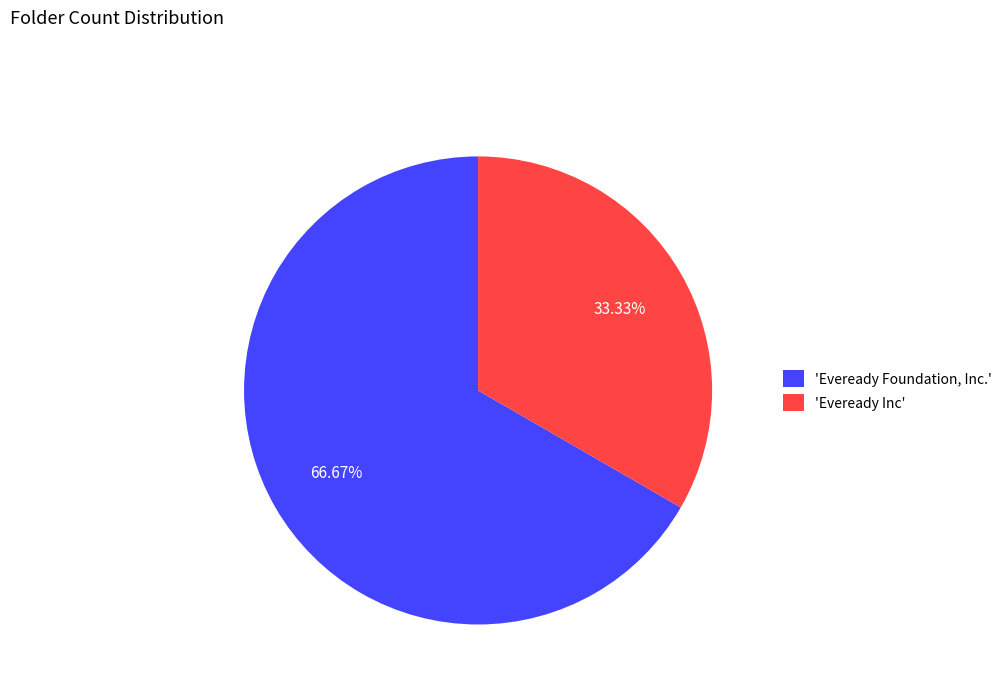

Which category has the smallest portion of the pie?

'Eveready Inc'